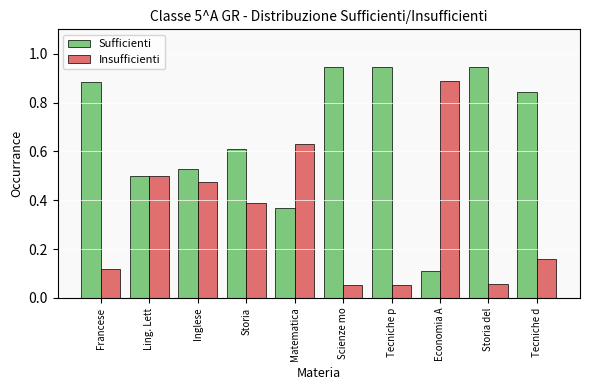

The Sufficienti series shows 1.5 at Storia del. True or false?

False